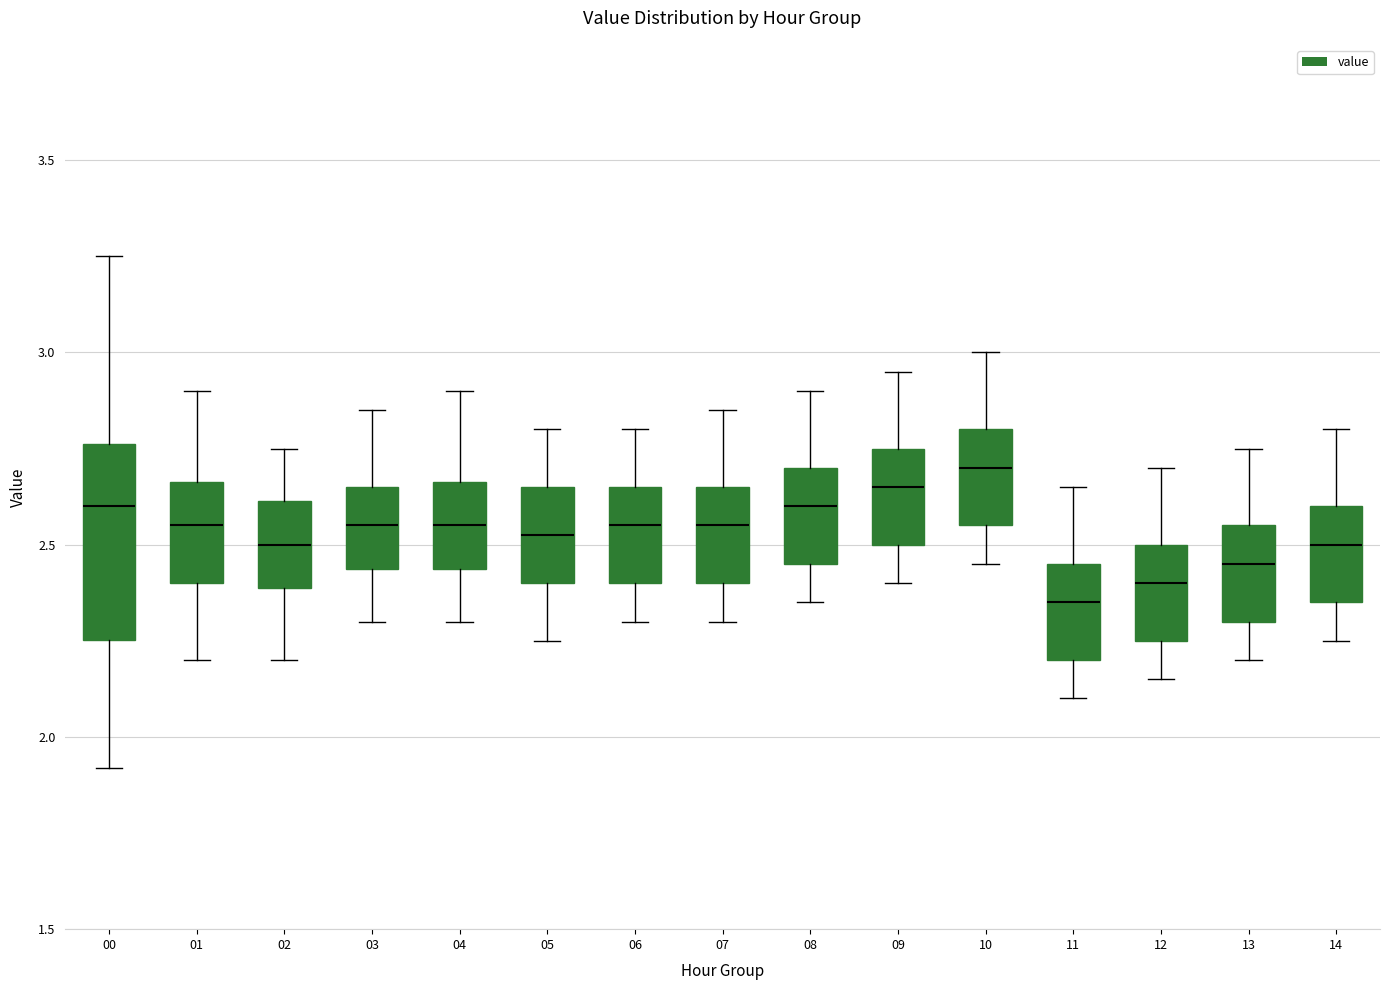

Reading left to right, read every box against the y-axis: the position of its median line, the range the box covers, and the ends of its whiskers. The values are not printed on the chart, so give them approximately, as read against the axis.

00: median 2.60, box 2.25 to 2.75, whiskers 1.90 to 3.25
01: median 2.55, box 2.40 to 2.65, whiskers 2.20 to 2.90
02: median 2.50, box 2.40 to 2.60, whiskers 2.20 to 2.75
03: median 2.55, box 2.45 to 2.65, whiskers 2.30 to 2.85
04: median 2.55, box 2.45 to 2.65, whiskers 2.30 to 2.90
05: median 2.55, box 2.40 to 2.65, whiskers 2.25 to 2.80
06: median 2.55, box 2.40 to 2.65, whiskers 2.30 to 2.80
07: median 2.55, box 2.40 to 2.65, whiskers 2.30 to 2.85
08: median 2.60, box 2.45 to 2.70, whiskers 2.35 to 2.90
09: median 2.65, box 2.50 to 2.75, whiskers 2.40 to 2.95
10: median 2.70, box 2.55 to 2.80, whiskers 2.45 to 3.00
11: median 2.35, box 2.20 to 2.45, whiskers 2.10 to 2.65
12: median 2.40, box 2.25 to 2.50, whiskers 2.15 to 2.70
13: median 2.45, box 2.30 to 2.55, whiskers 2.20 to 2.75
14: median 2.50, box 2.35 to 2.60, whiskers 2.25 to 2.80